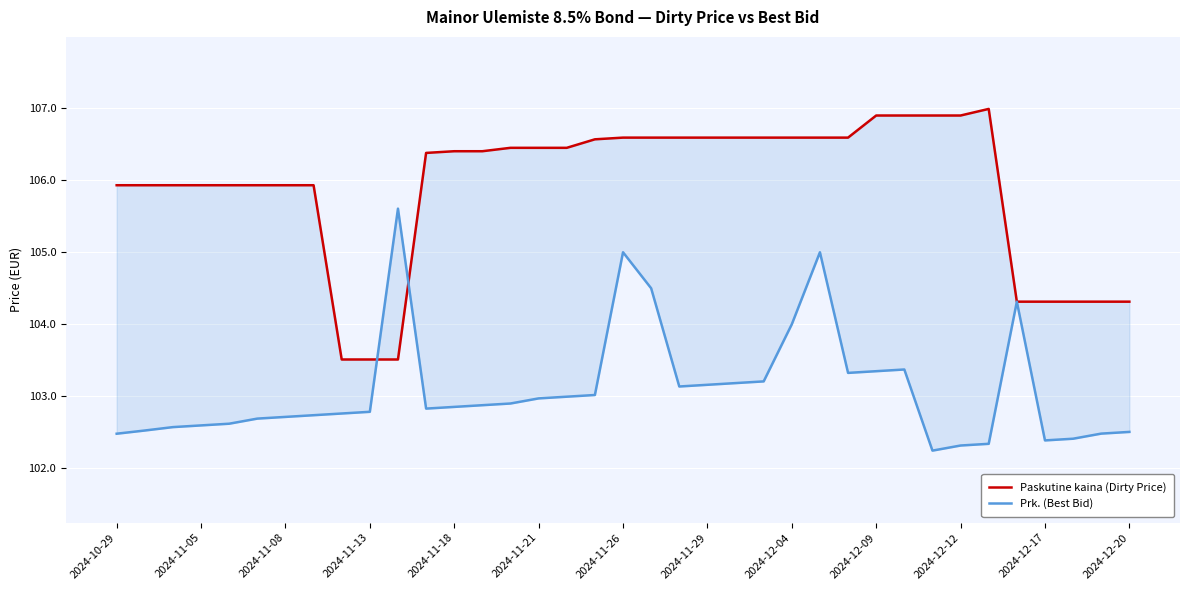

List the series in order of their overall mean, highest first.

Paskutine kaina (Dirty Price), Prk. (Best Bid)